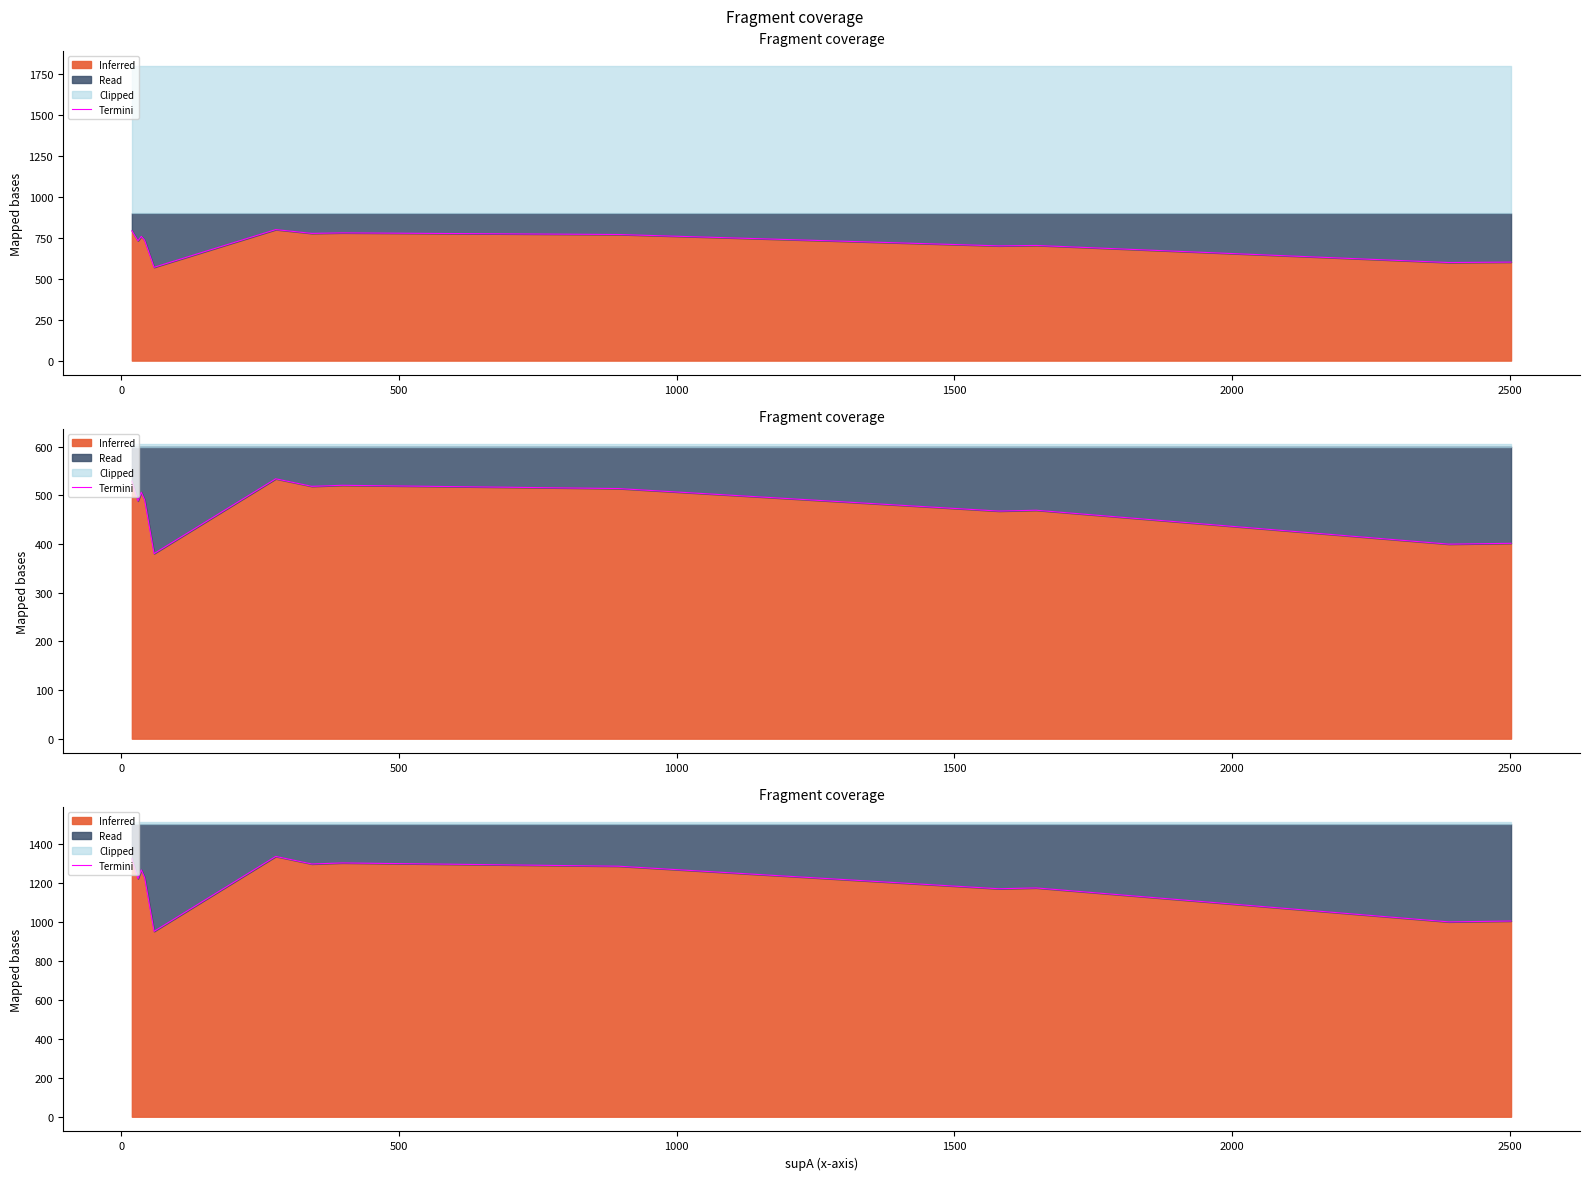

What is the change in value from −500 to 12?

-150.0